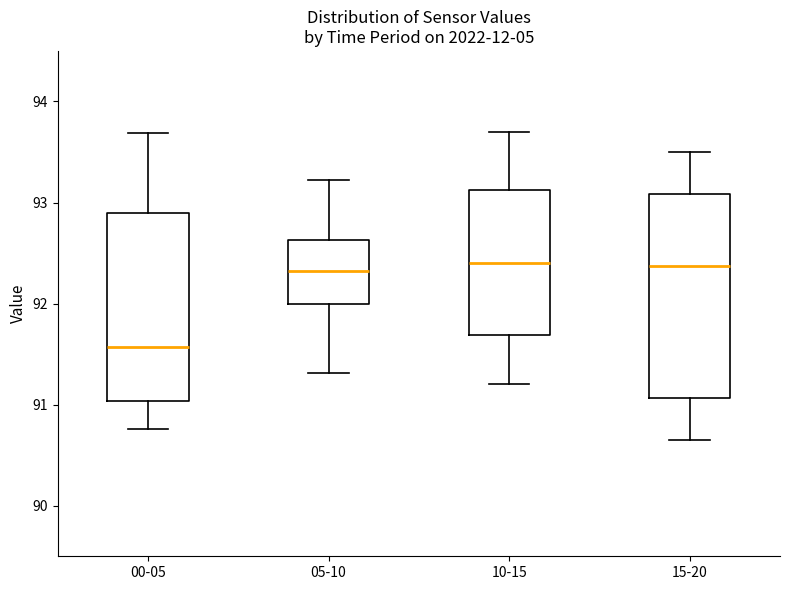

Where does the median line of the box for 00-05 sit on the y-axis? The values are not printed on the chart, so give them approximately, as read against the axis.

91.6